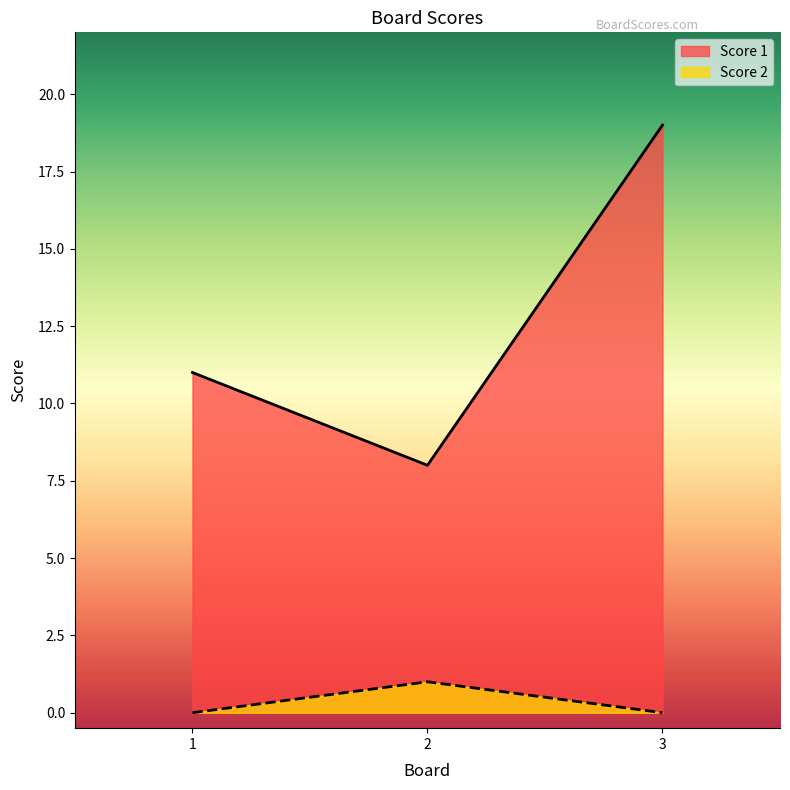

The Score 1 series shows 4 at 1. True or false?

False